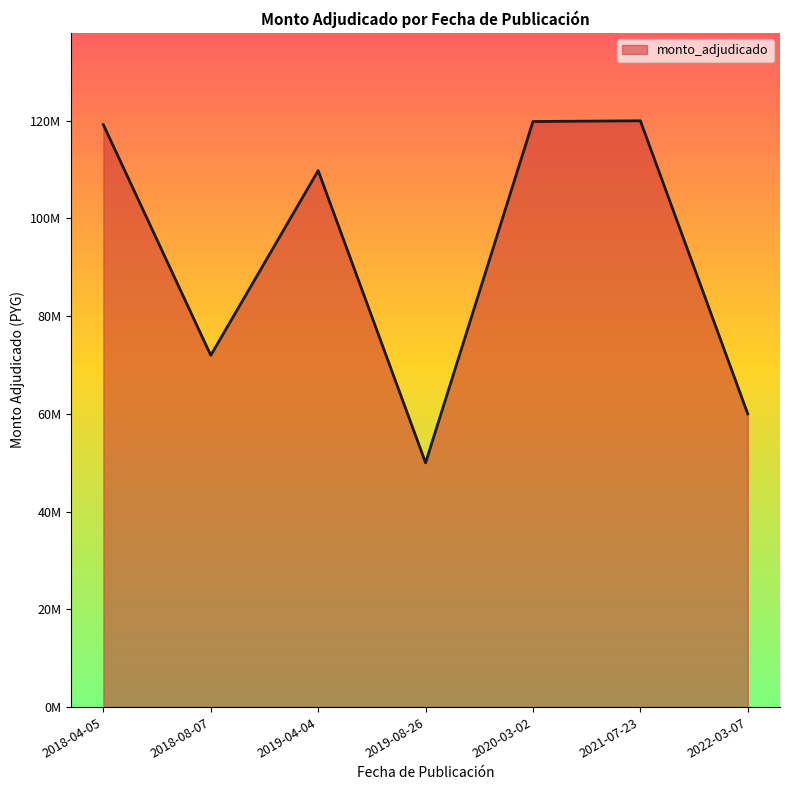

Is this an area chart (filled region under the line)?

Yes